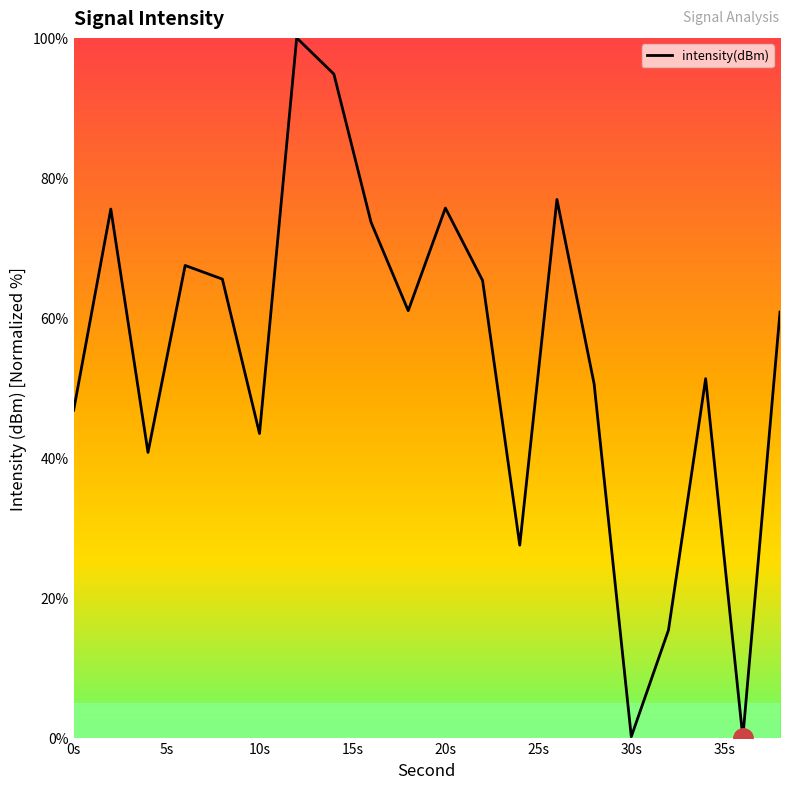

What is the difference between the maximum and minimum values?

100.0